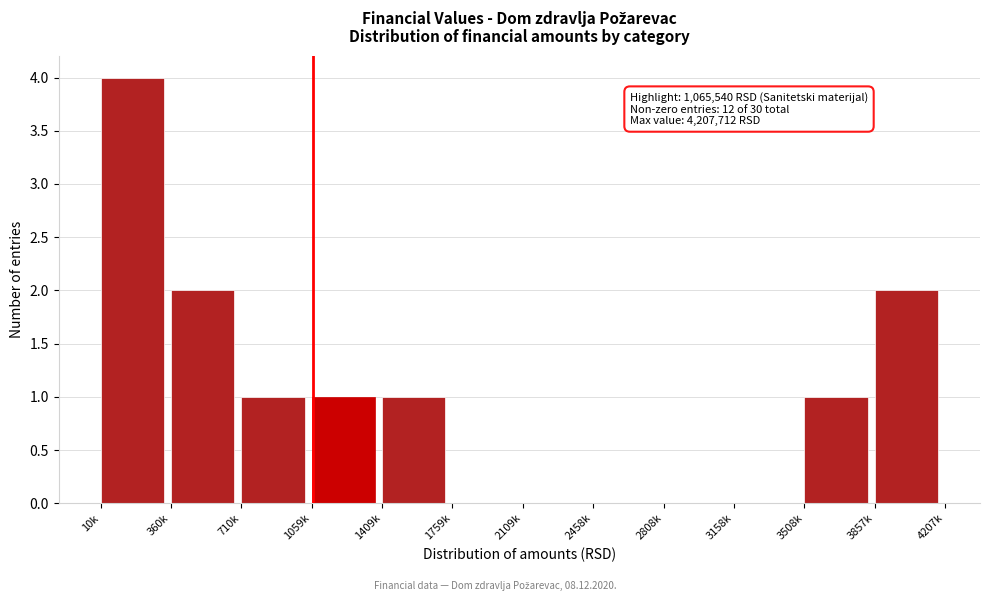

Reading left to right, what are all the values shown in this chart?

10k=4	360k=2	710k=1	1059k=1	1409k=1	1759k=0	2109k=0	2458k=0	2808k=0	3158k=0	3508k=1	3857k=2